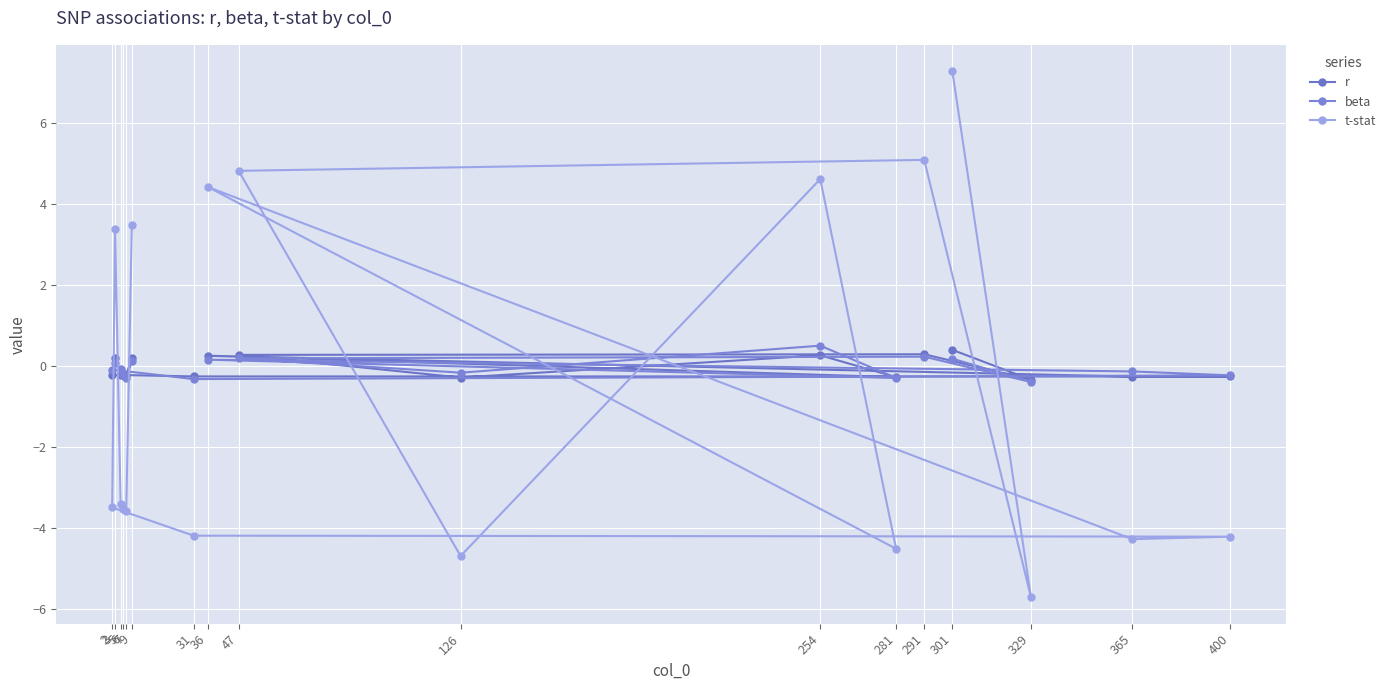

List the series in order of their peak value, highest first.

t-stat, beta, r